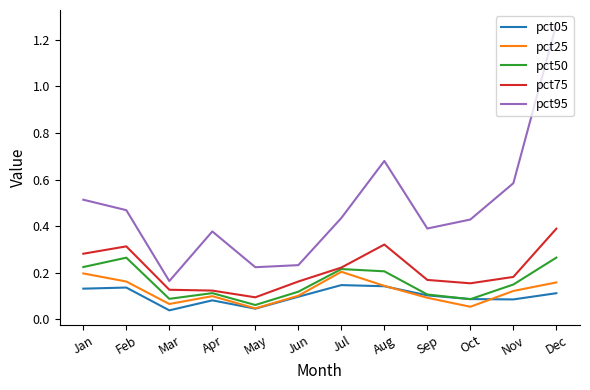

At which category is the sum across all series the highest?

Dec